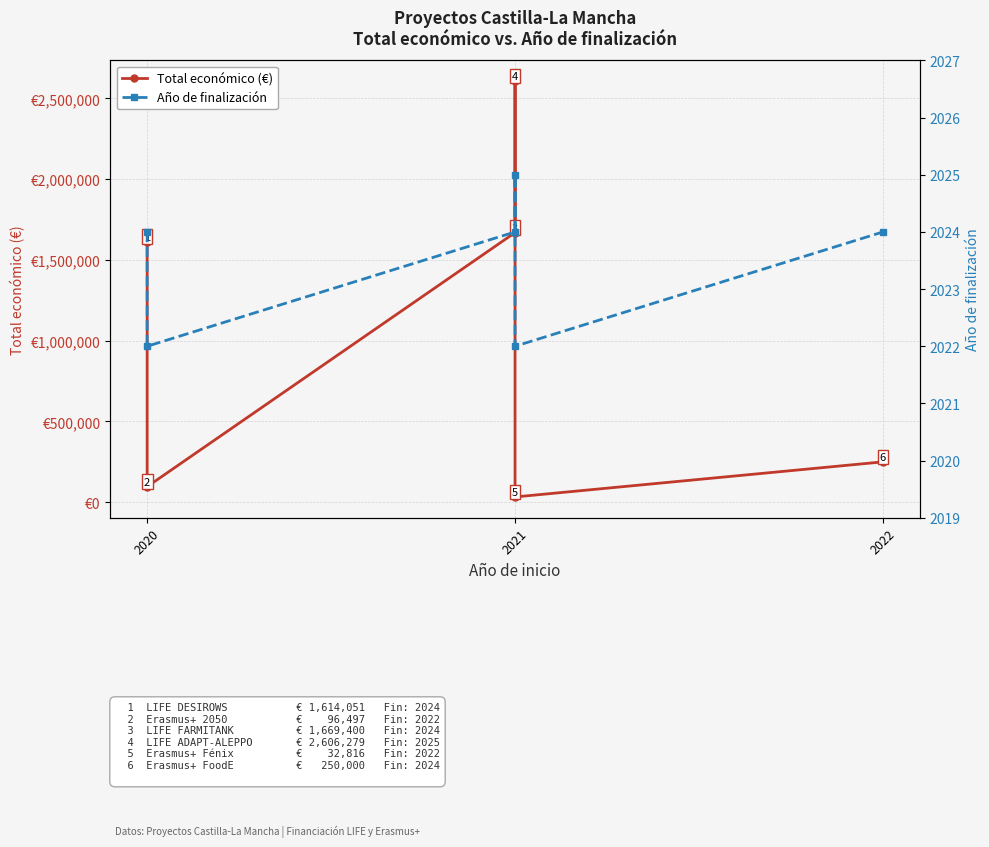

What is the sum of all Año de finalización values?

12141